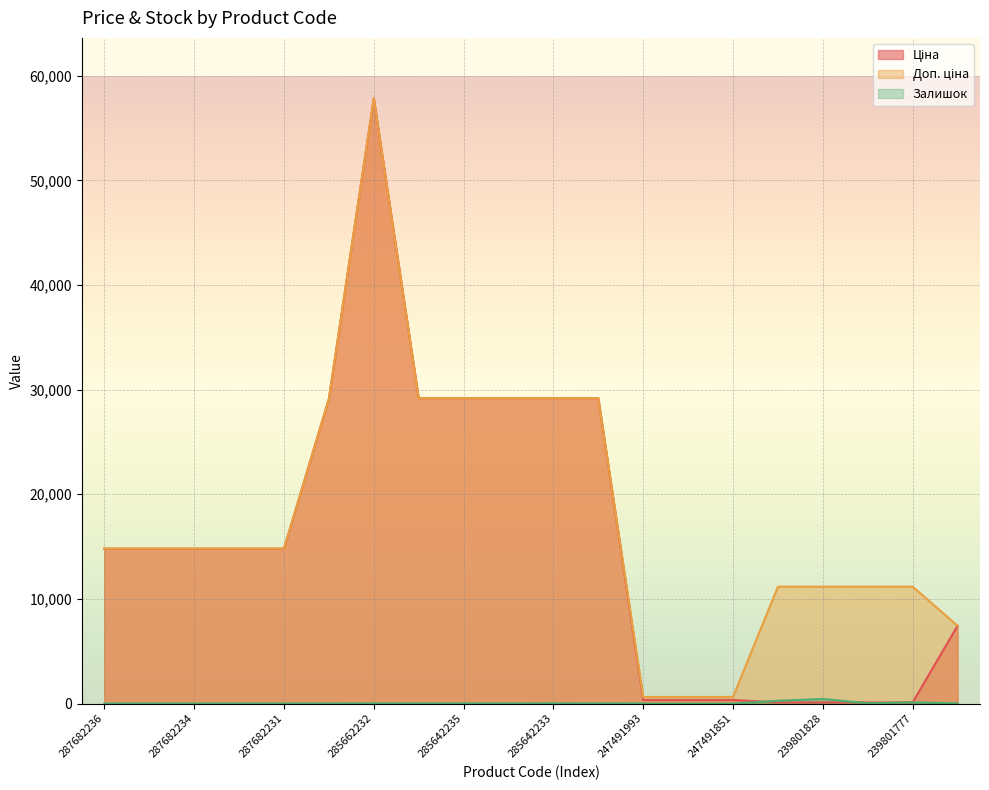

Is the value of Доп. ціна at 285662232 greater than the value of Залишок at 239801778?

Yes